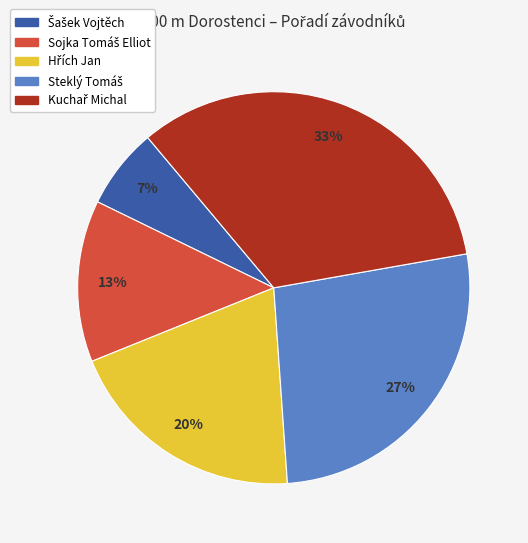

To the nearest percent, what is the average slice percentage?

20%